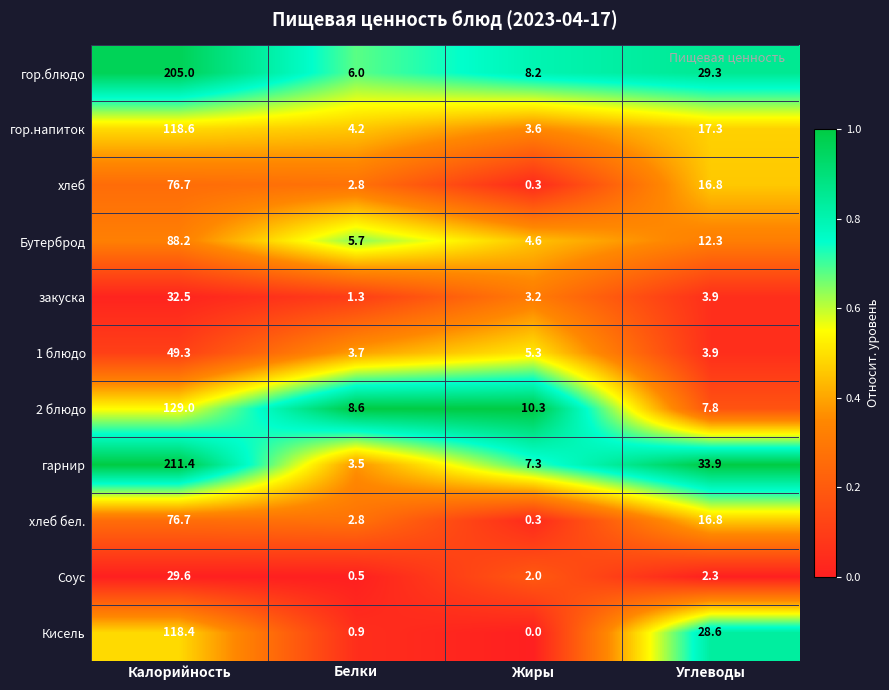

At which category is the sum across all series the highest?

Калорийность